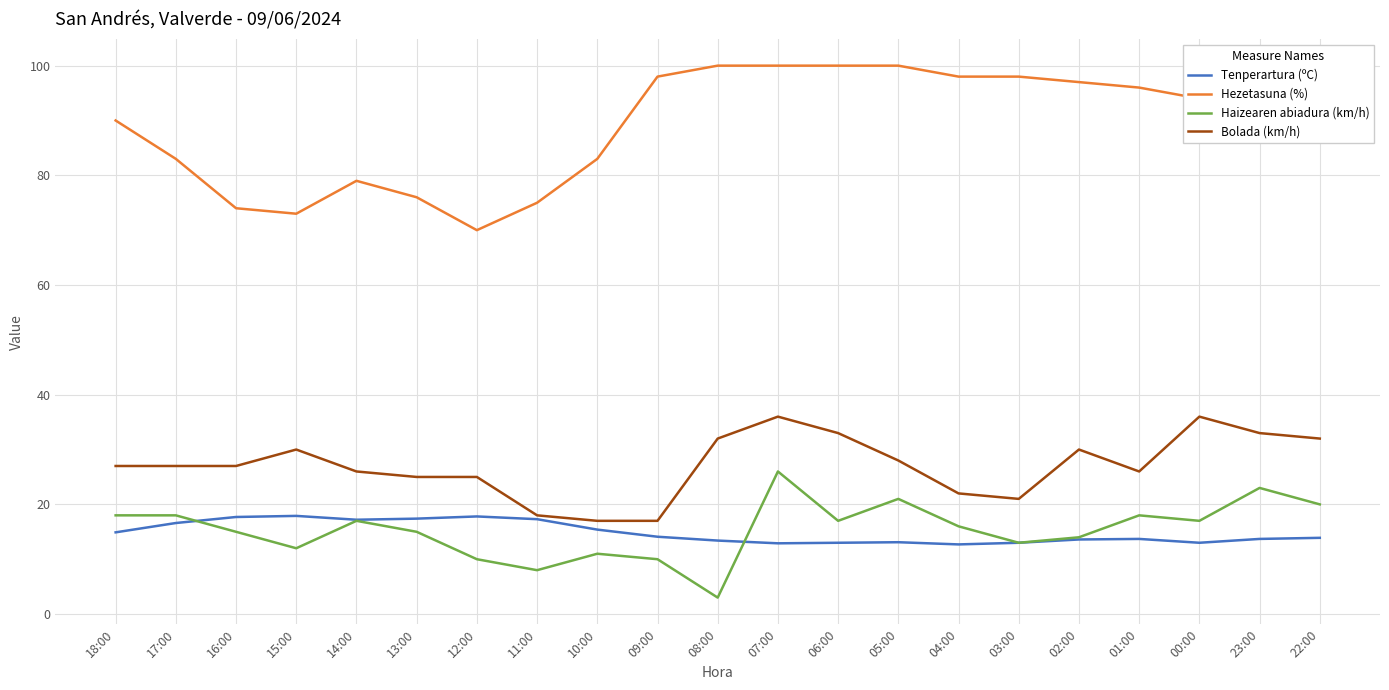

Between 11:00 and 05:00, which series saw the biggest shift?

Hezetasuna (%)